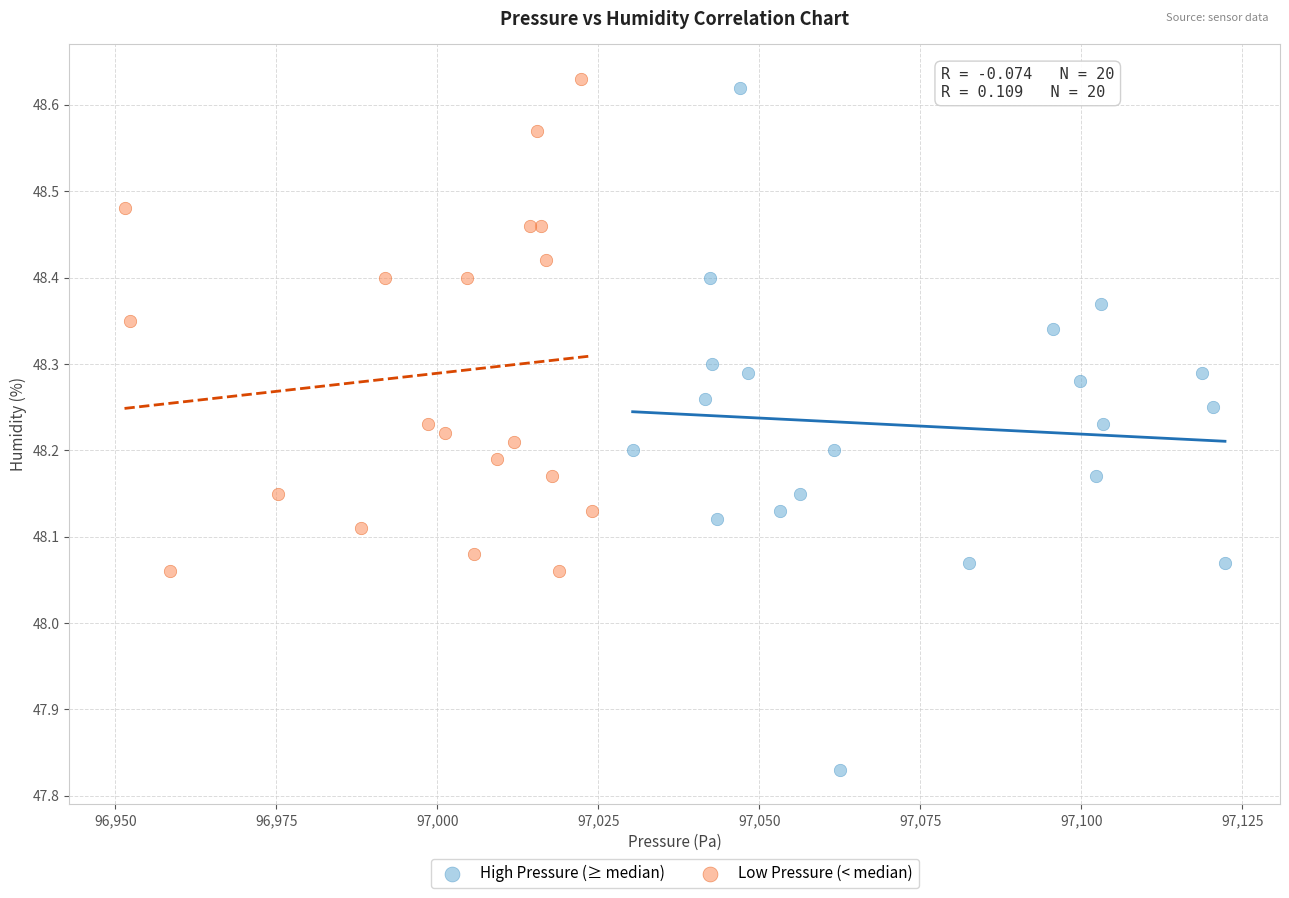

Which series has the widest spread of Y values?

High Pressure (≥ median)